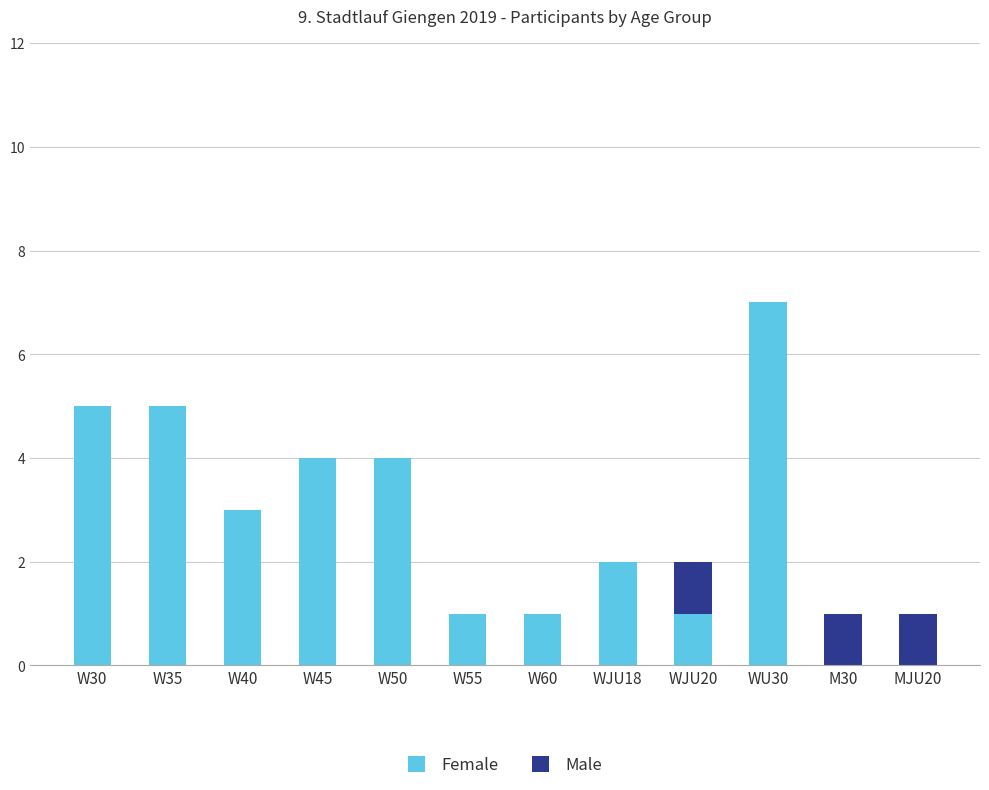

What is the sum of all Female values?

33